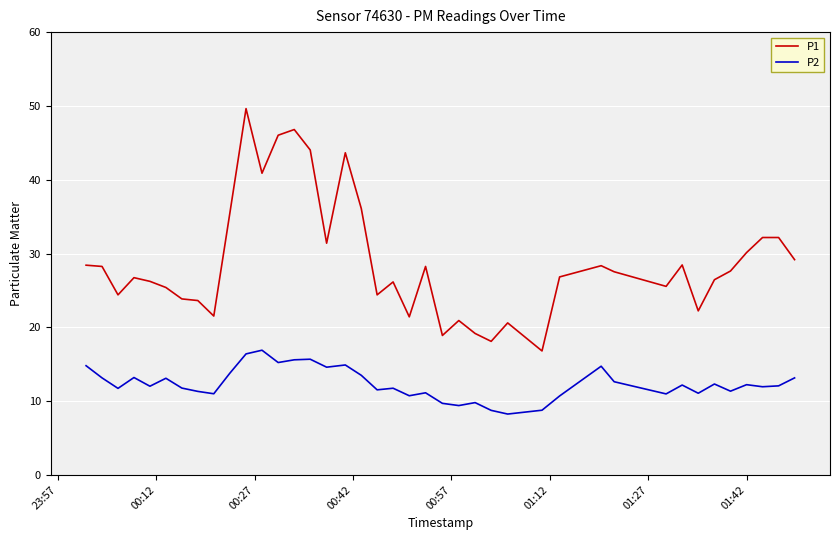

Which series has the largest range (max minus min)?

P1